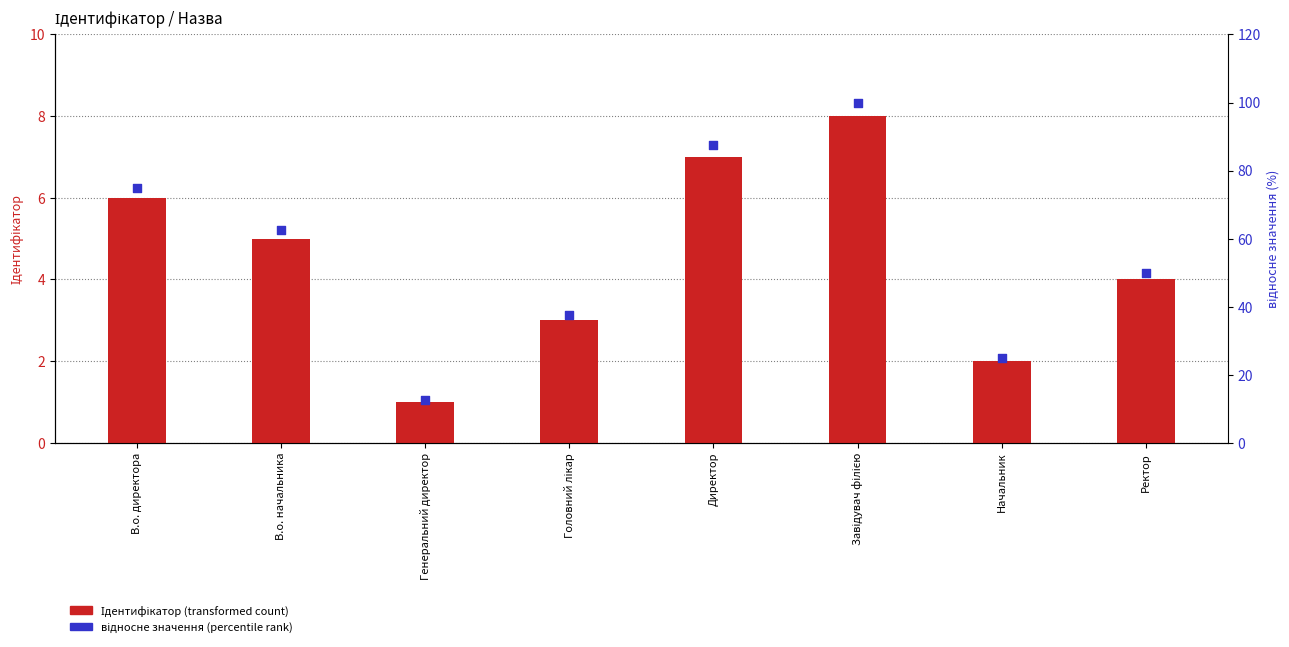

Which series contains the lowest Y value?

Ідентифікатор